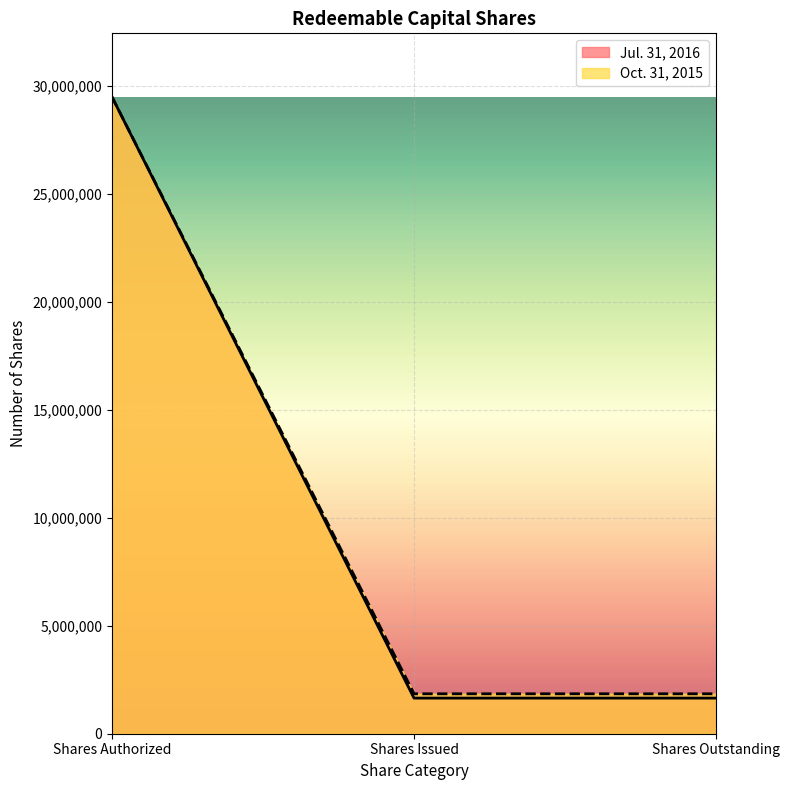

Which has a higher value, Shares Outstanding or Shares Issued?

Shares Outstanding